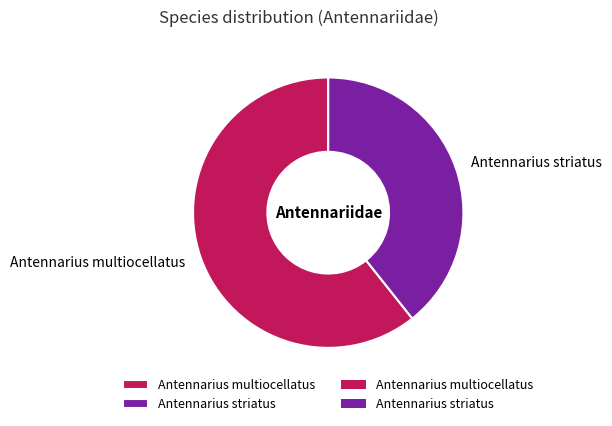

Count the number of slices in the pie.

2